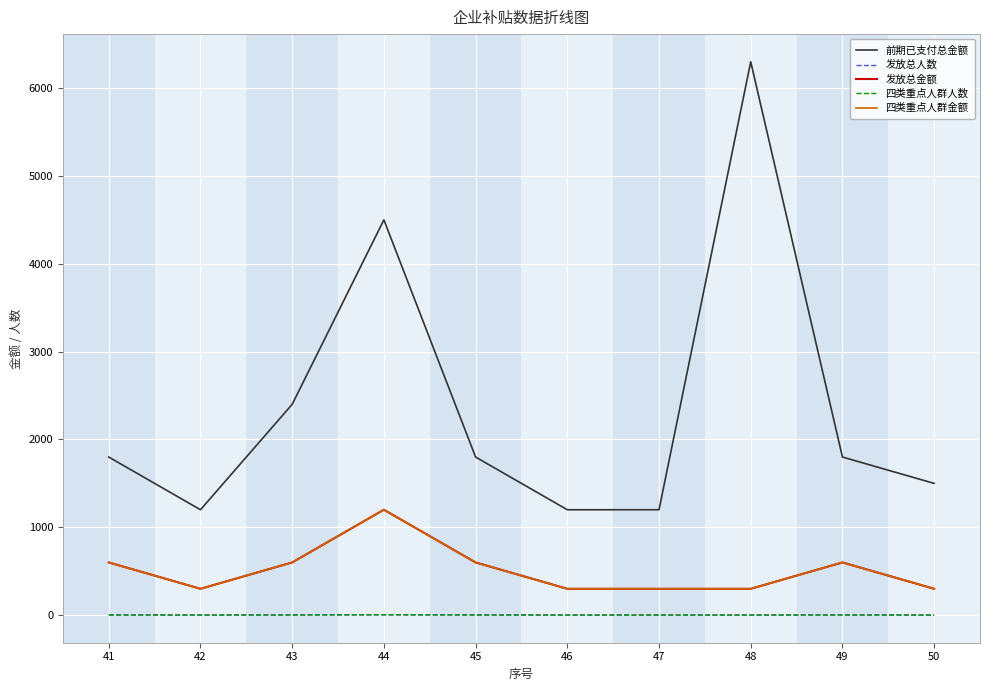

Does the chart display data point markers on the line(s)?

No